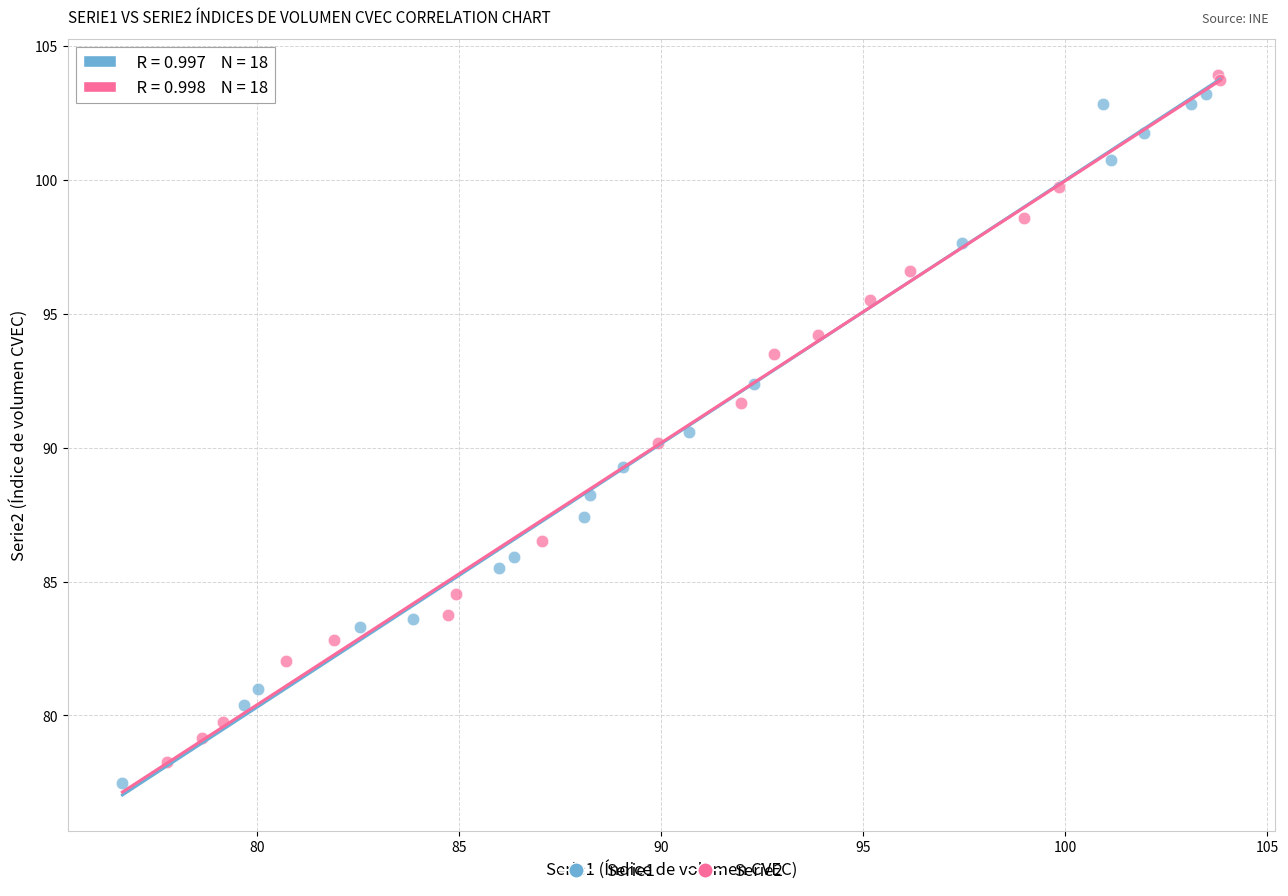

What are all the series names shown in the legend?

Serie1, Serie2